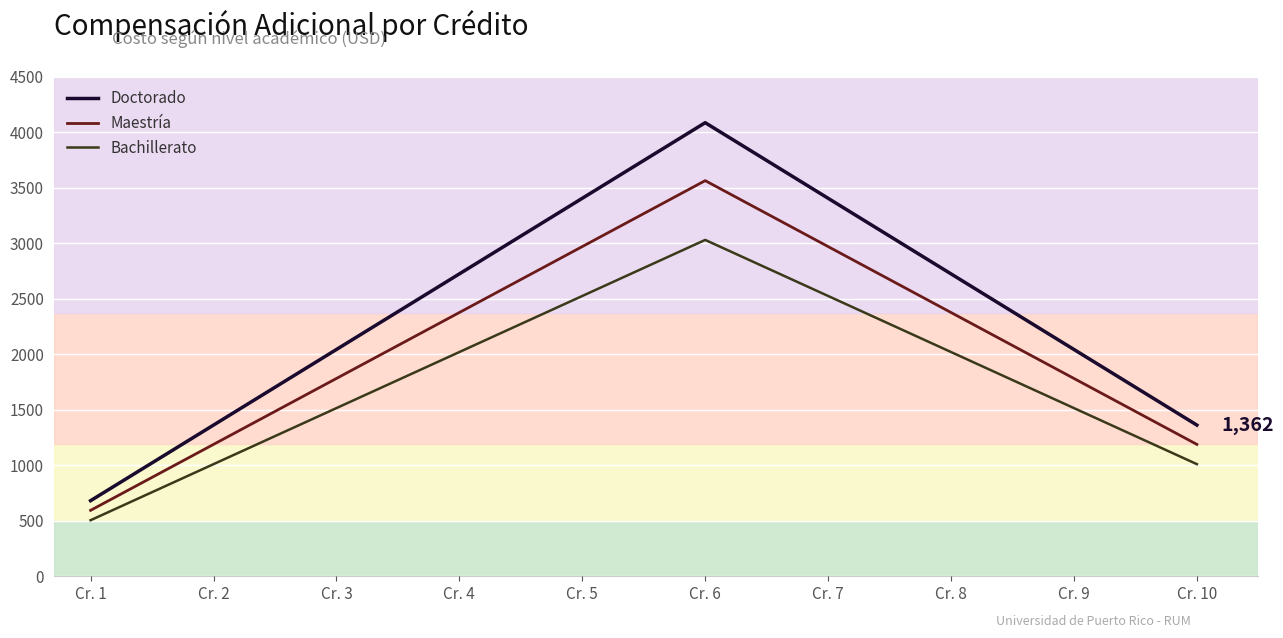

Which series has the largest total across all categories?

Doctorado